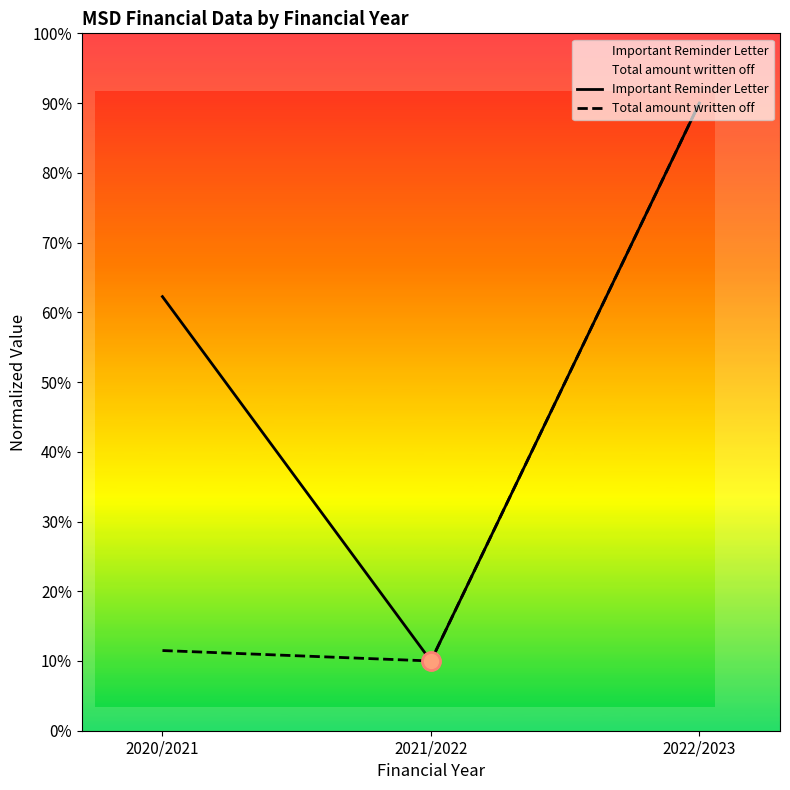

What is the average value of the Important Reminder Letter series?

54.1